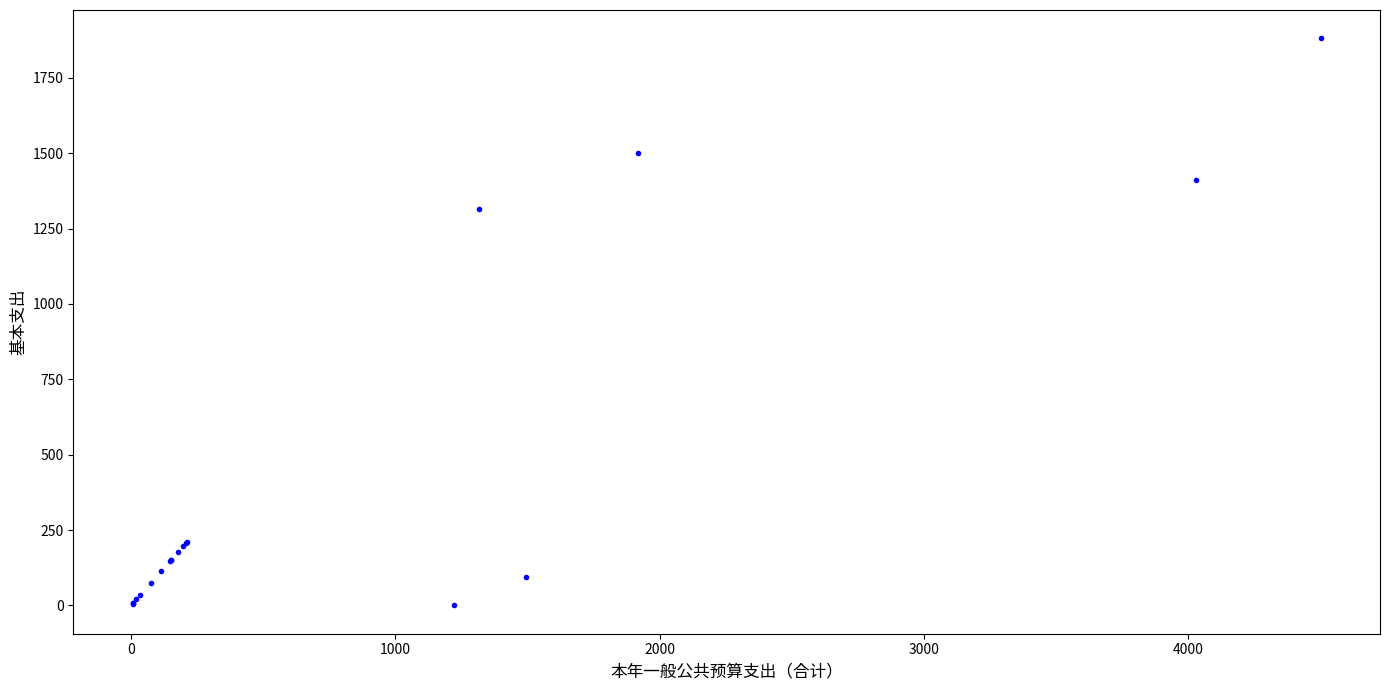

What Y value in the scatter plot is closest to 940?

1314.6